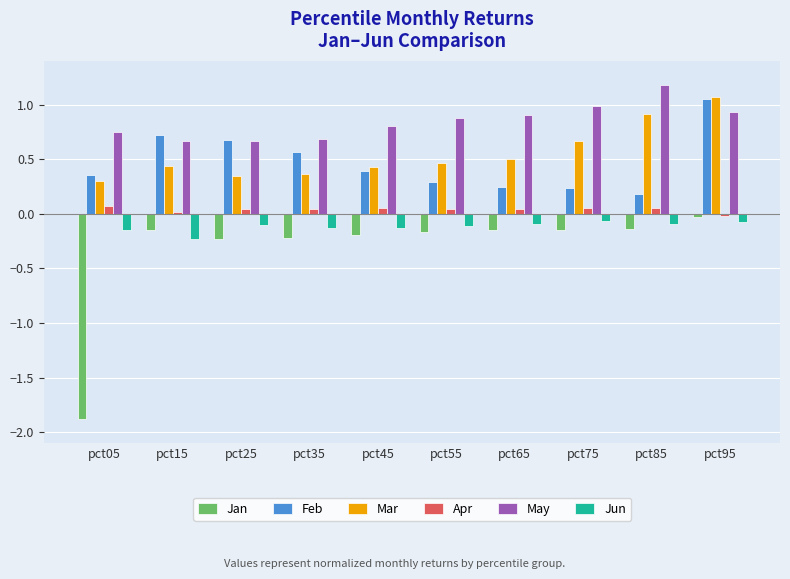

What is the difference between the maximum and minimum values in the May series?

0.5